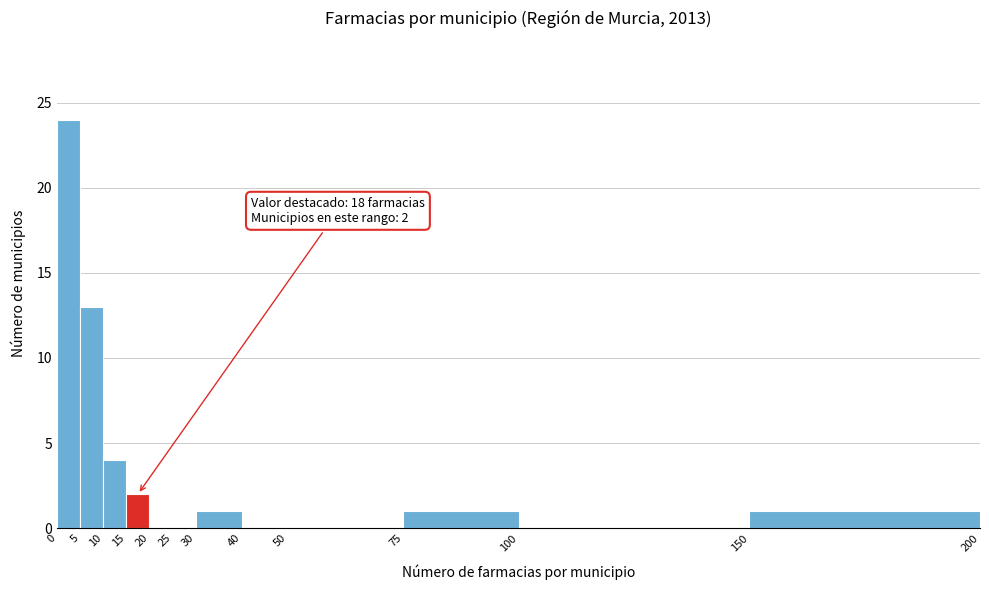

Over which range of the x-axis is the bar tallest?

0 to 5